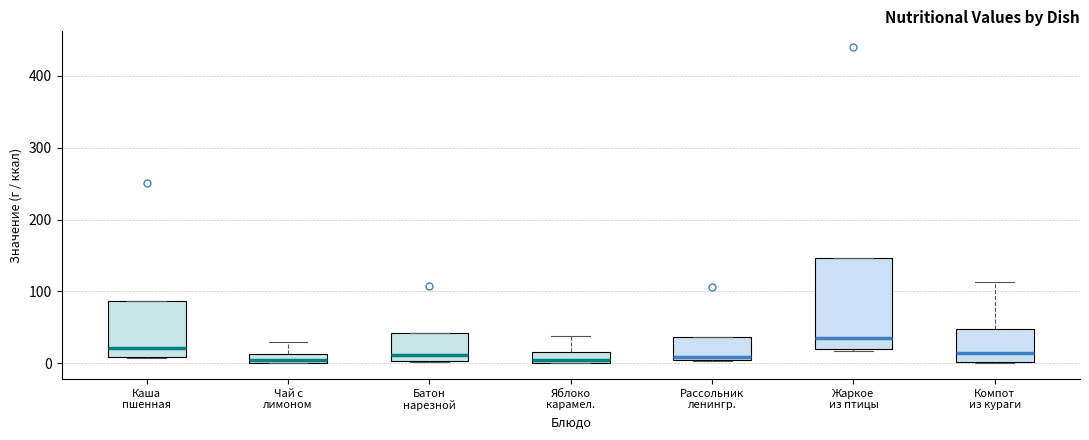

Where is the upper edge of the box for Рассольник ленингр. on the y-axis? The values are not printed on the chart, so give them approximately, as read against the axis.

40